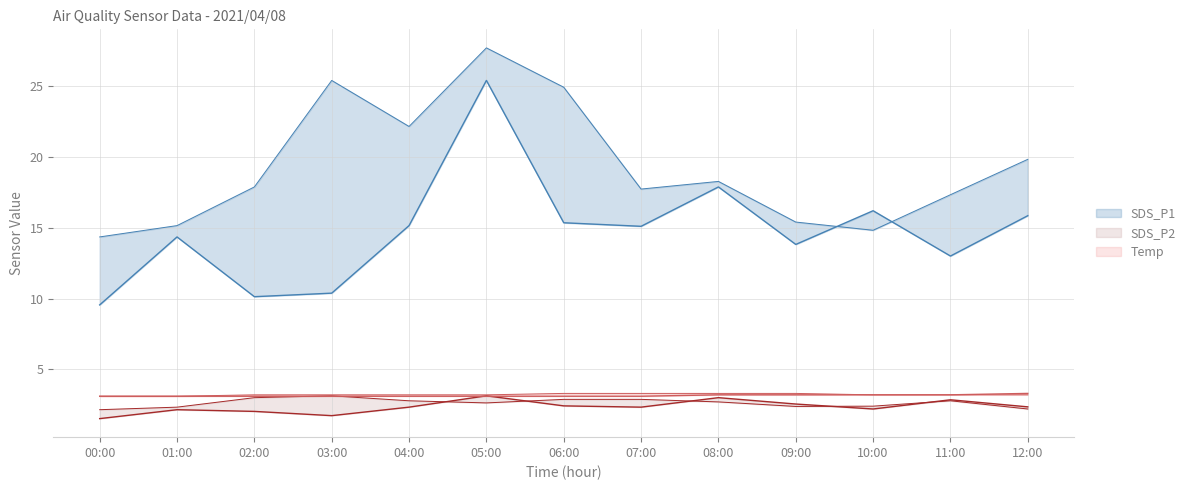

What is the label of the 9th point from the left?

08:00